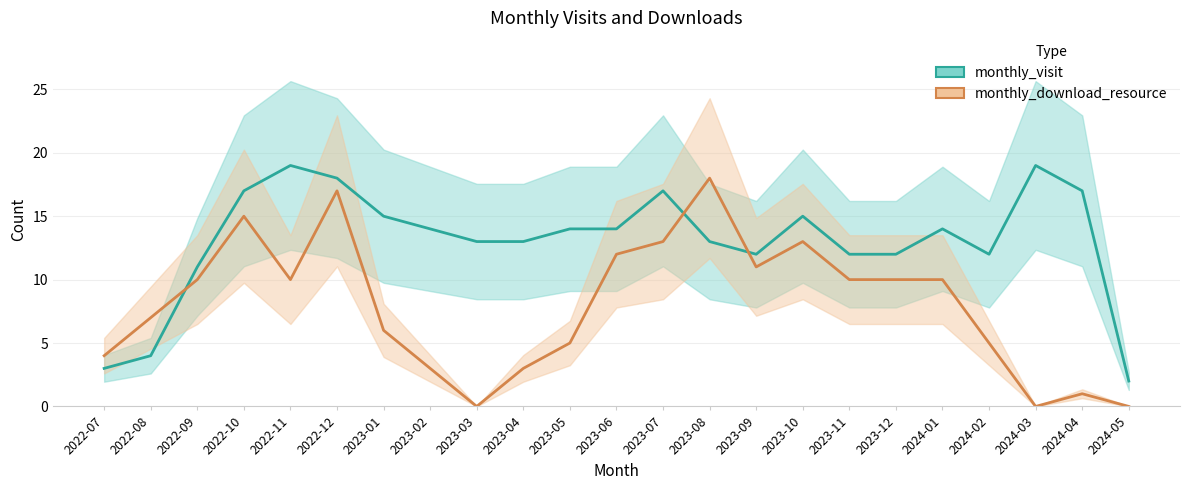

How many distinct data groups are displayed?

2